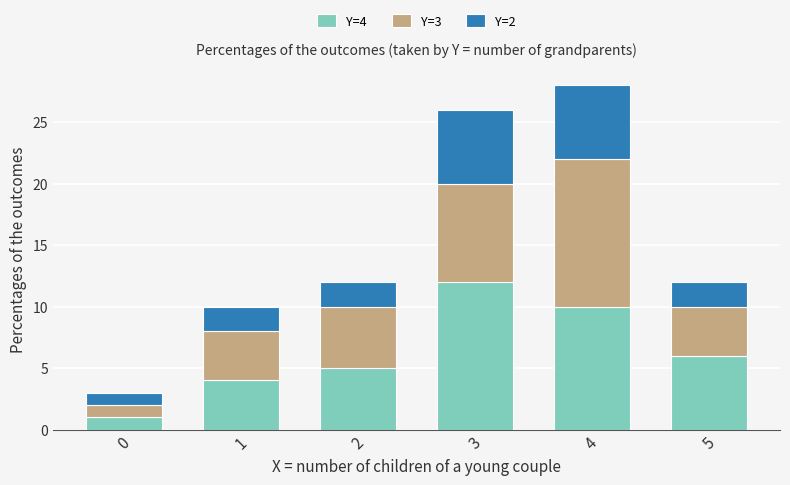

The Y=4 series shows 7 at 2. True or false?

False